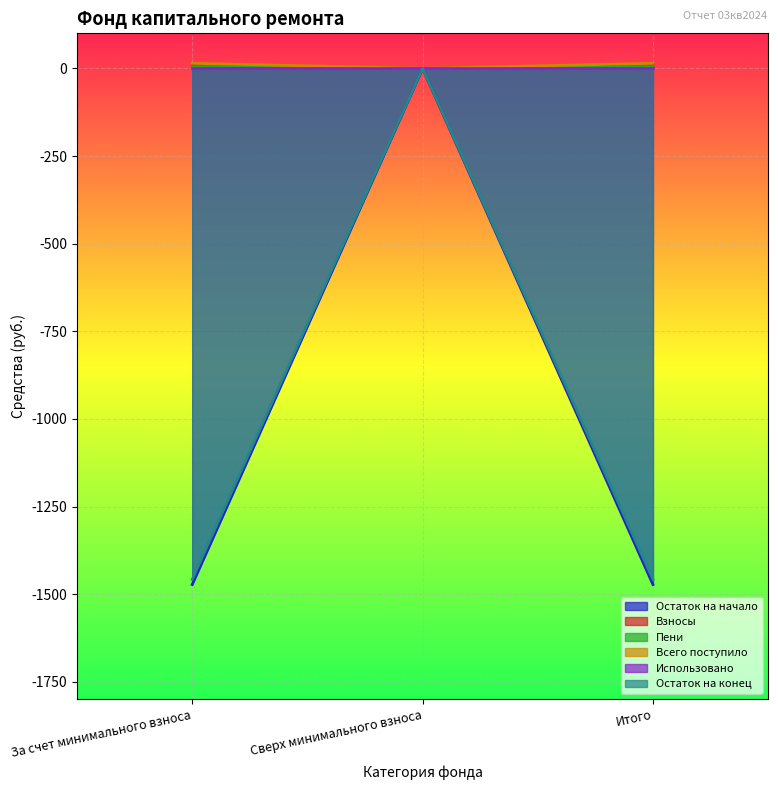

At which category is the sum across all series the highest?

Сверх минимального взноса